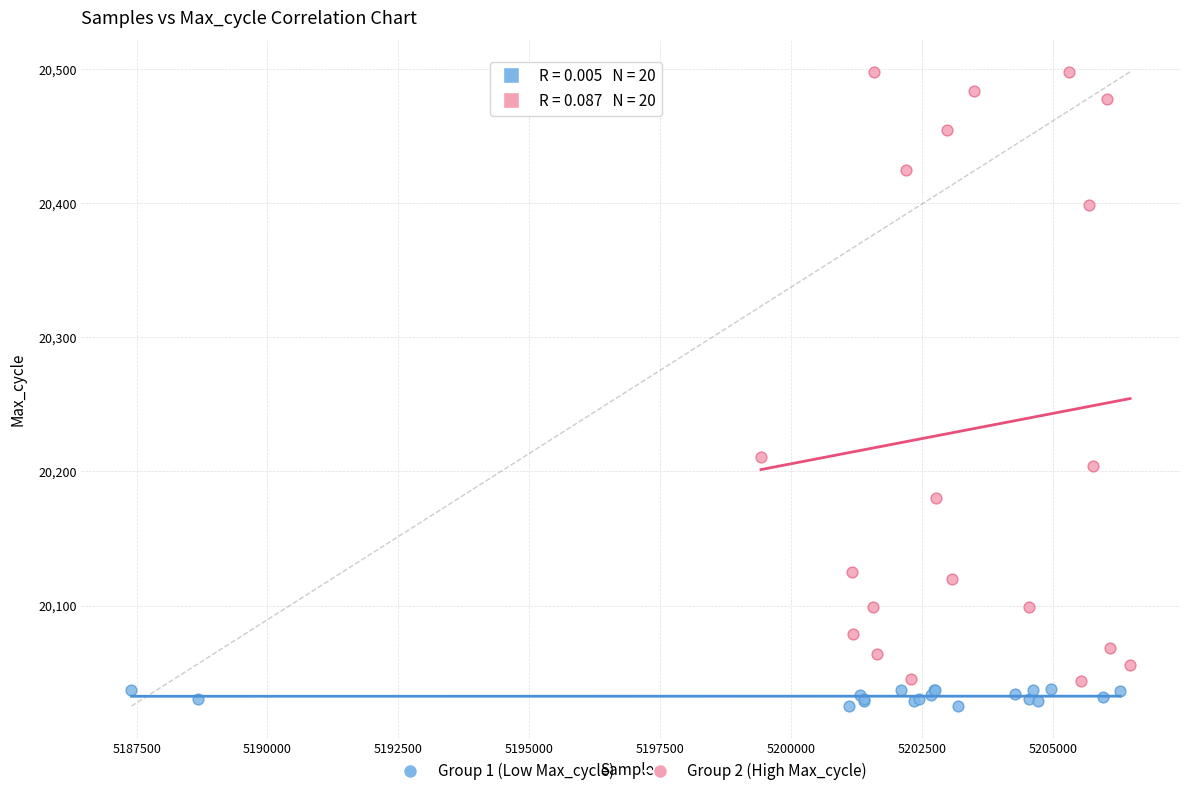

Which series has the widest spread of Y values?

Group 2 (High Max_cycle)